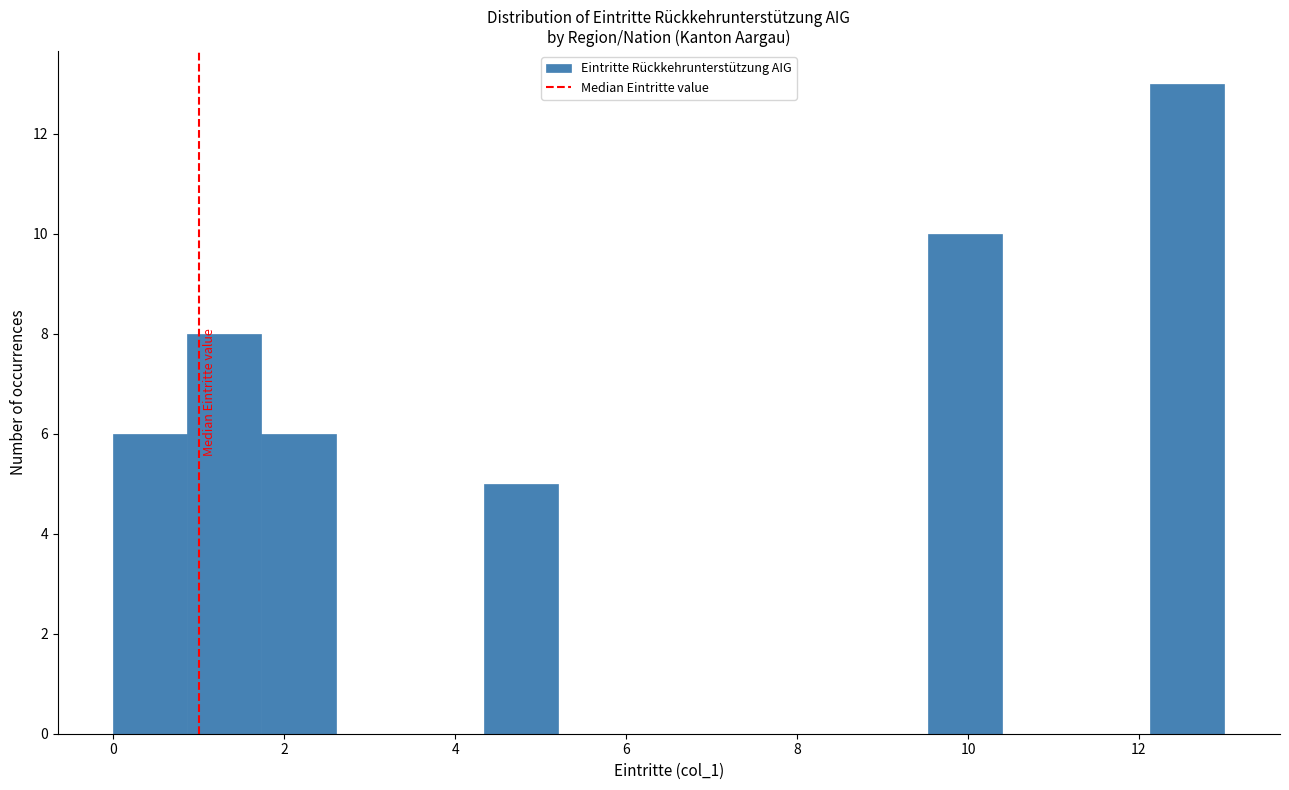

Reading left to right, transcribe this chart: for each bar, give the range it covers on the x-axis and its height. Neither the bar edges nor the heights are printed on the chart, so give them approximately, as read against the axes.

0.0 to 0.8: 6
0.8 to 1.8: 8
1.8 to 2.6: 6
2.6 to 3.4: 0
3.4 to 4.4: 0
4.4 to 5.2: 5
5.2 to 6.0: 0
6.0 to 7.0: 0
7.0 to 7.8: 0
7.8 to 8.6: 0
8.6 to 9.6: 0
9.6 to 10.4: 10
10.4 to 11.2: 0
11.2 to 12.2: 0
12.2 to 13.0: 13